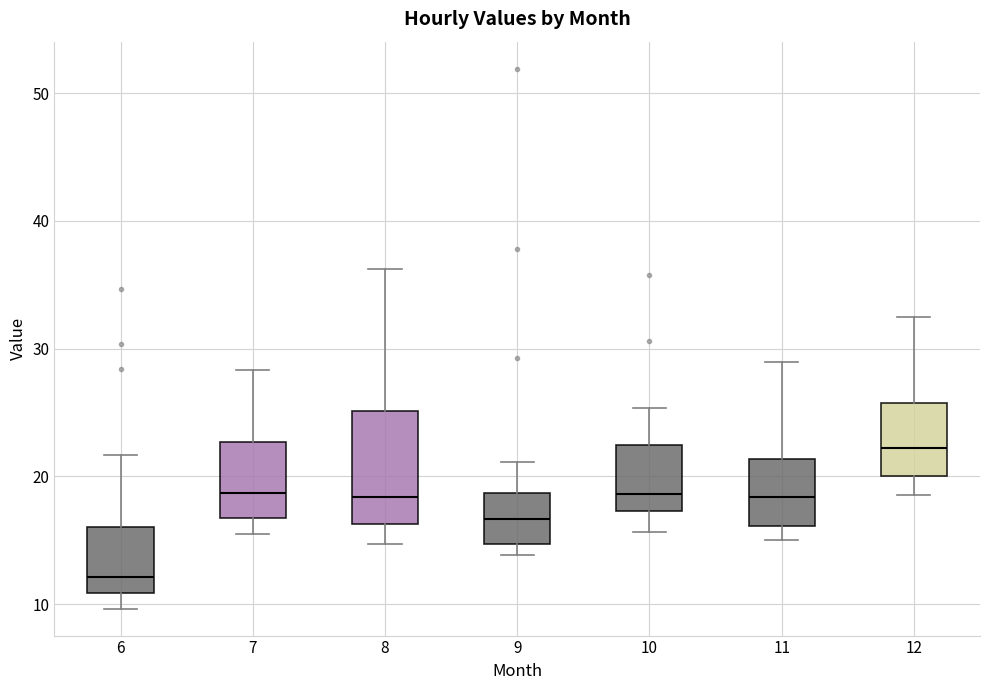

Reading left to right, read every box against the y-axis: the position of its median line, the range the box covers, and the ends of its whiskers. The values are not printed on the chart, so give them approximately, as read against the axis.

6: median 12, box 11 to 16, whiskers 10 to 22
7: median 19, box 17 to 23, whiskers 15 to 28
8: median 18, box 16 to 25, whiskers 15 to 36
9: median 17, box 15 to 19, whiskers 14 to 21
10: median 19, box 17 to 22, whiskers 16 to 25
11: median 18, box 16 to 21, whiskers 15 to 29
12: median 22, box 20 to 26, whiskers 19 to 33